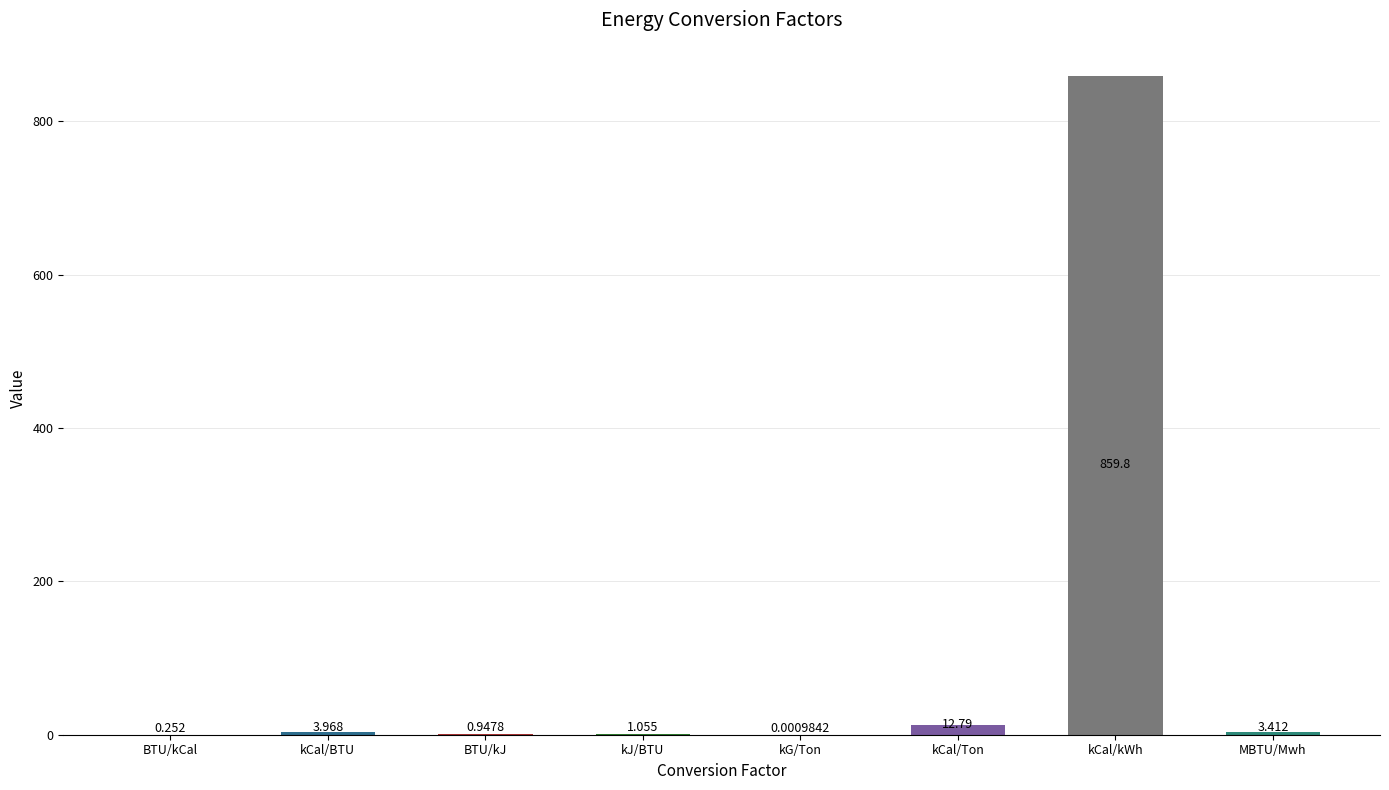

What is the ratio of the value at BTU/kJ to the value at kCal/BTU?

0.2